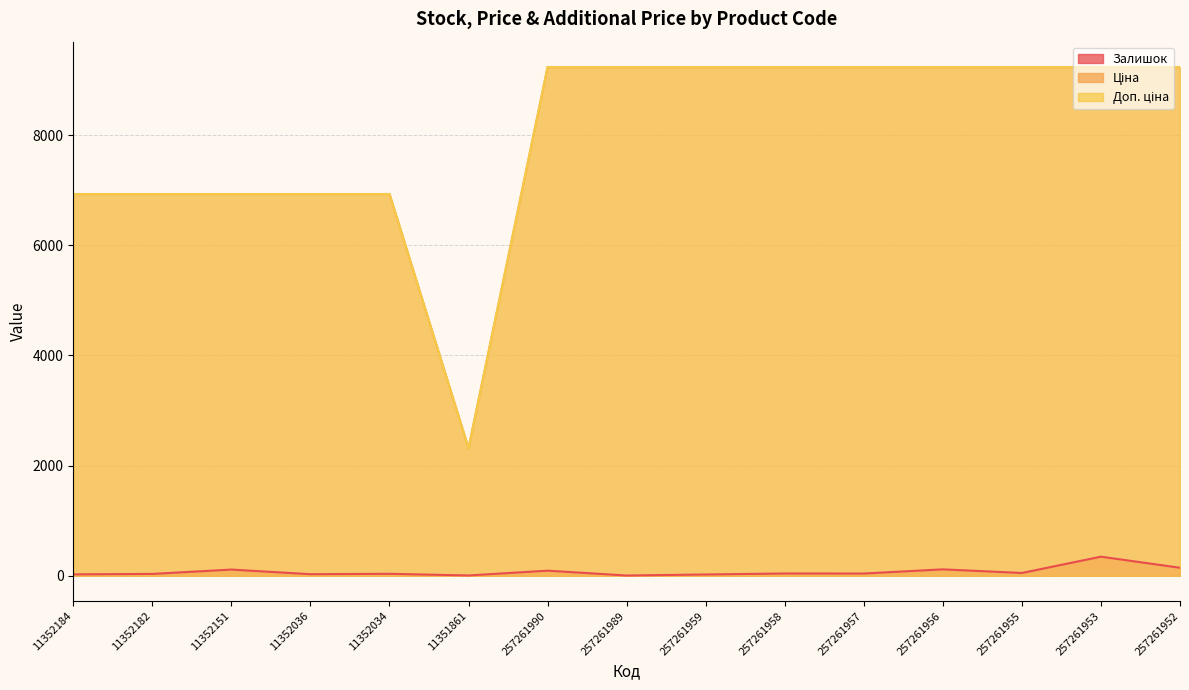

Is it true that Залишок equals 36.0 at 11352034?

True